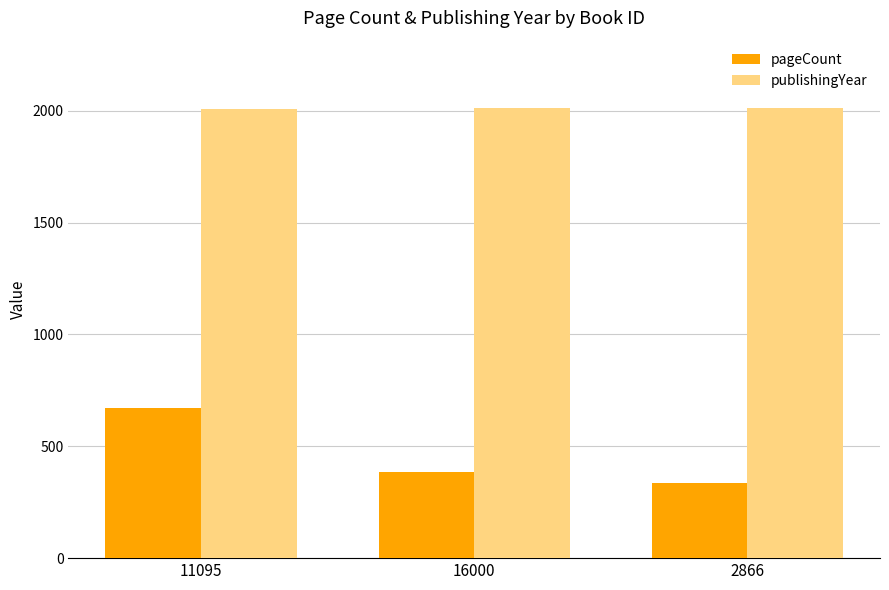

What is the value of the publishingYear bar at the 2nd from the left?

2011